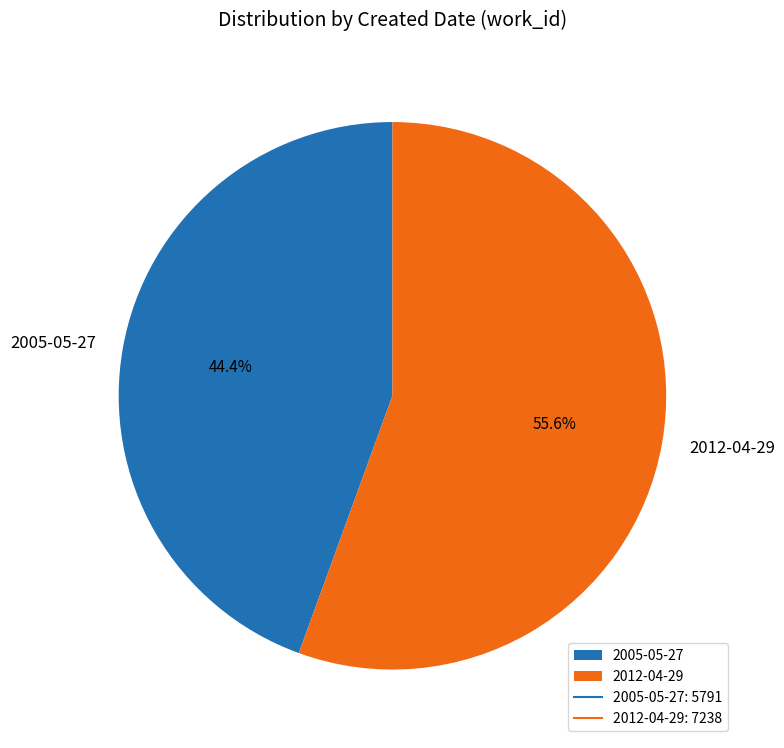

To the nearest percent, what portion does 2012-04-29 represent?

56%